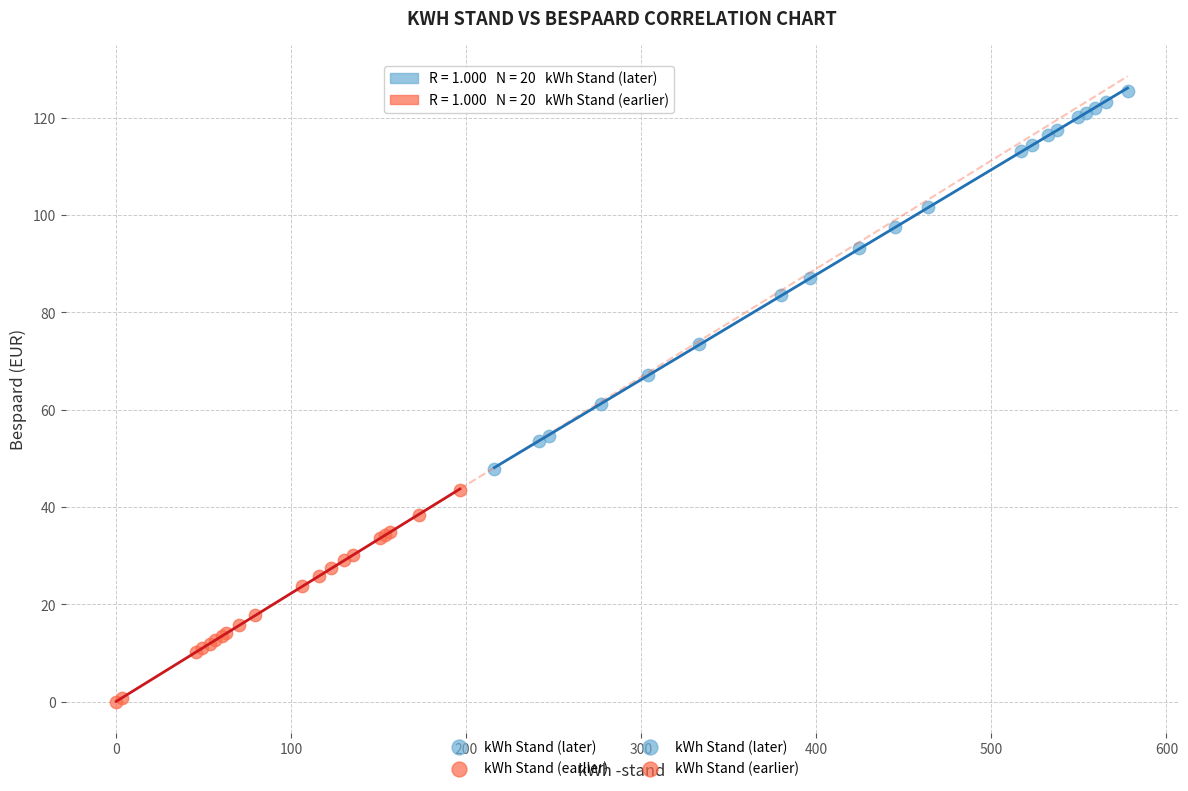

Which series contains the lowest Y value?

kWh Stand (earlier)